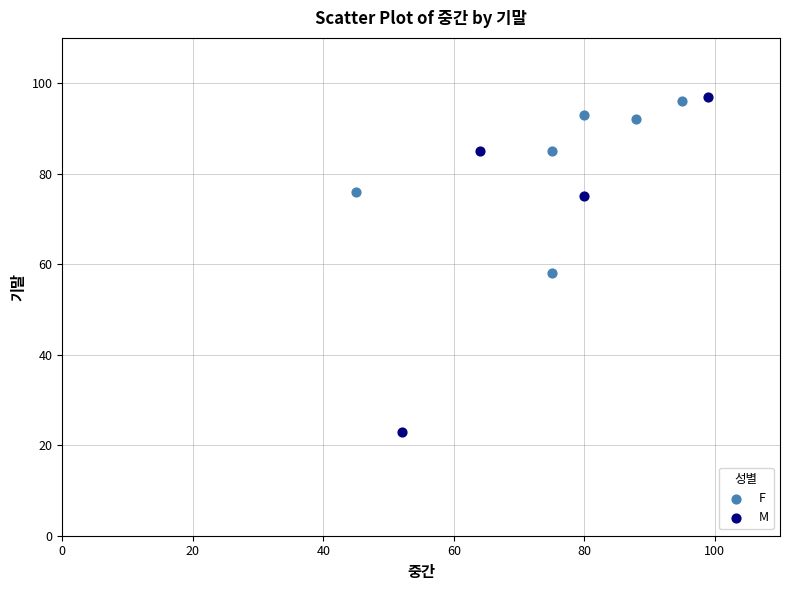

Which series reaches the minimum Y coordinate?

M